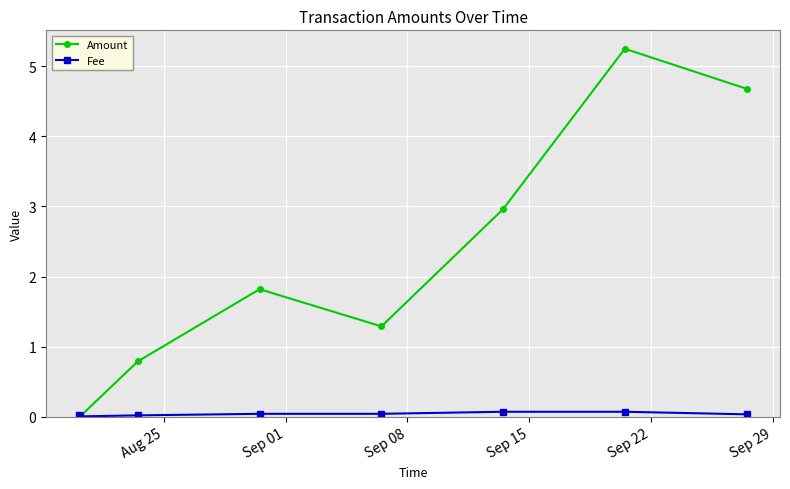

Which series has the largest range (max minus min)?

Amount